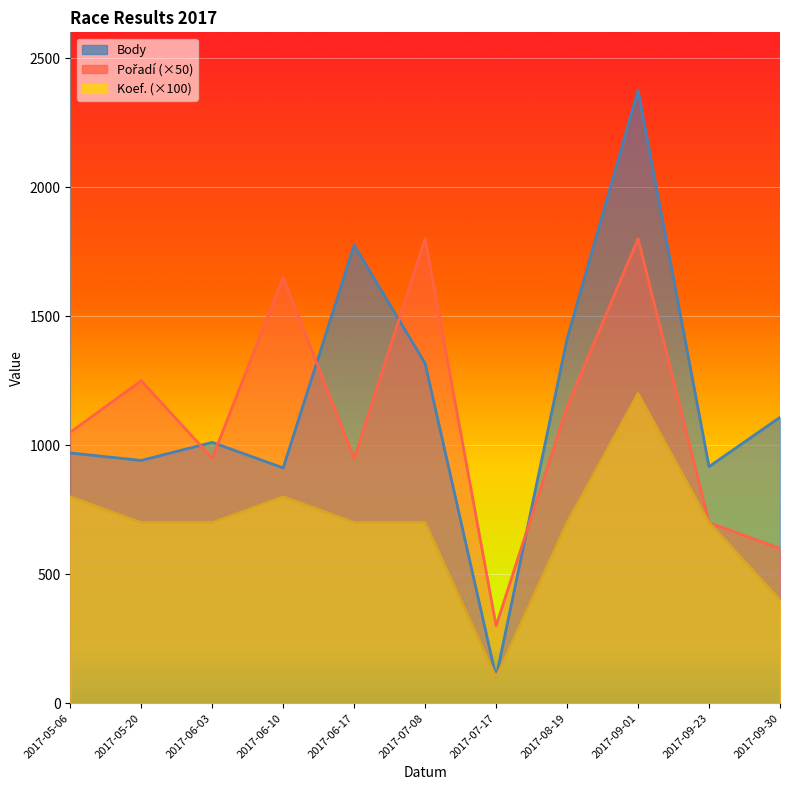

The value of Body at 2017-05-20 is 941. True or false?

True